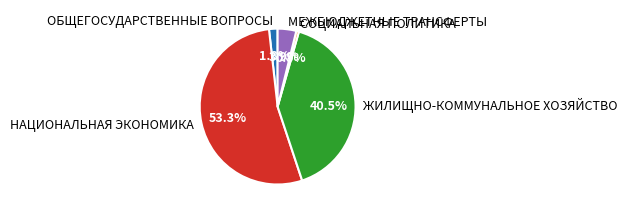

How many segments does this pie chart have?

5